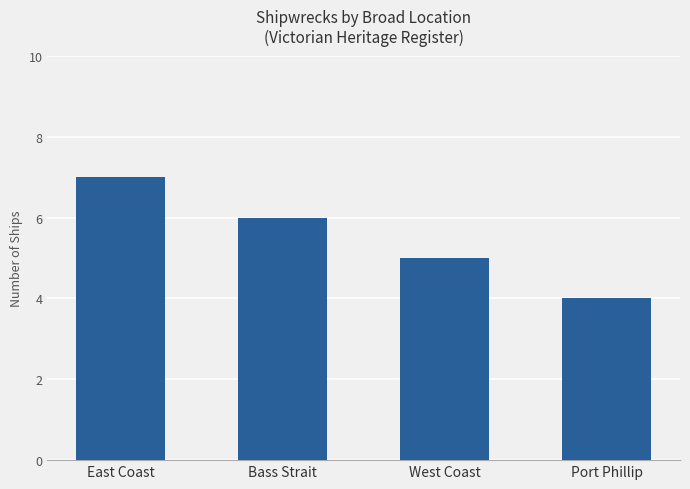

What position from the left is East Coast?

1